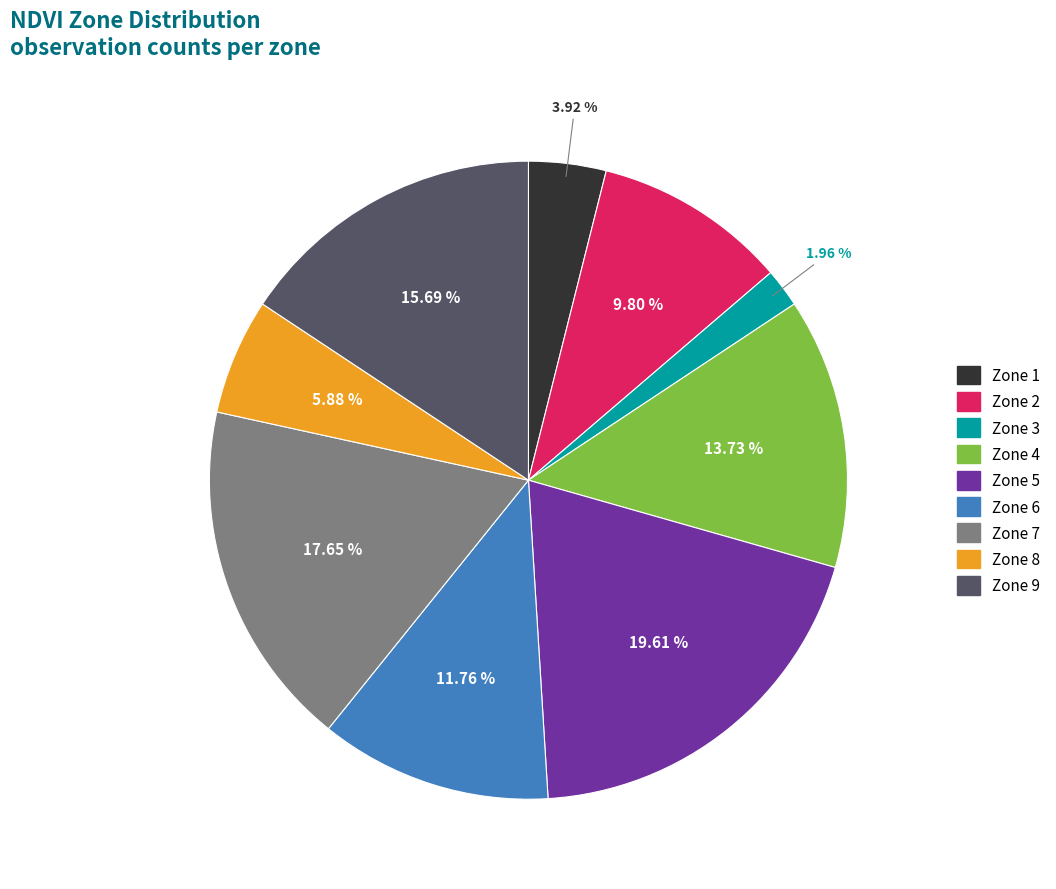

To the nearest percent, what is the average slice percentage?

11%